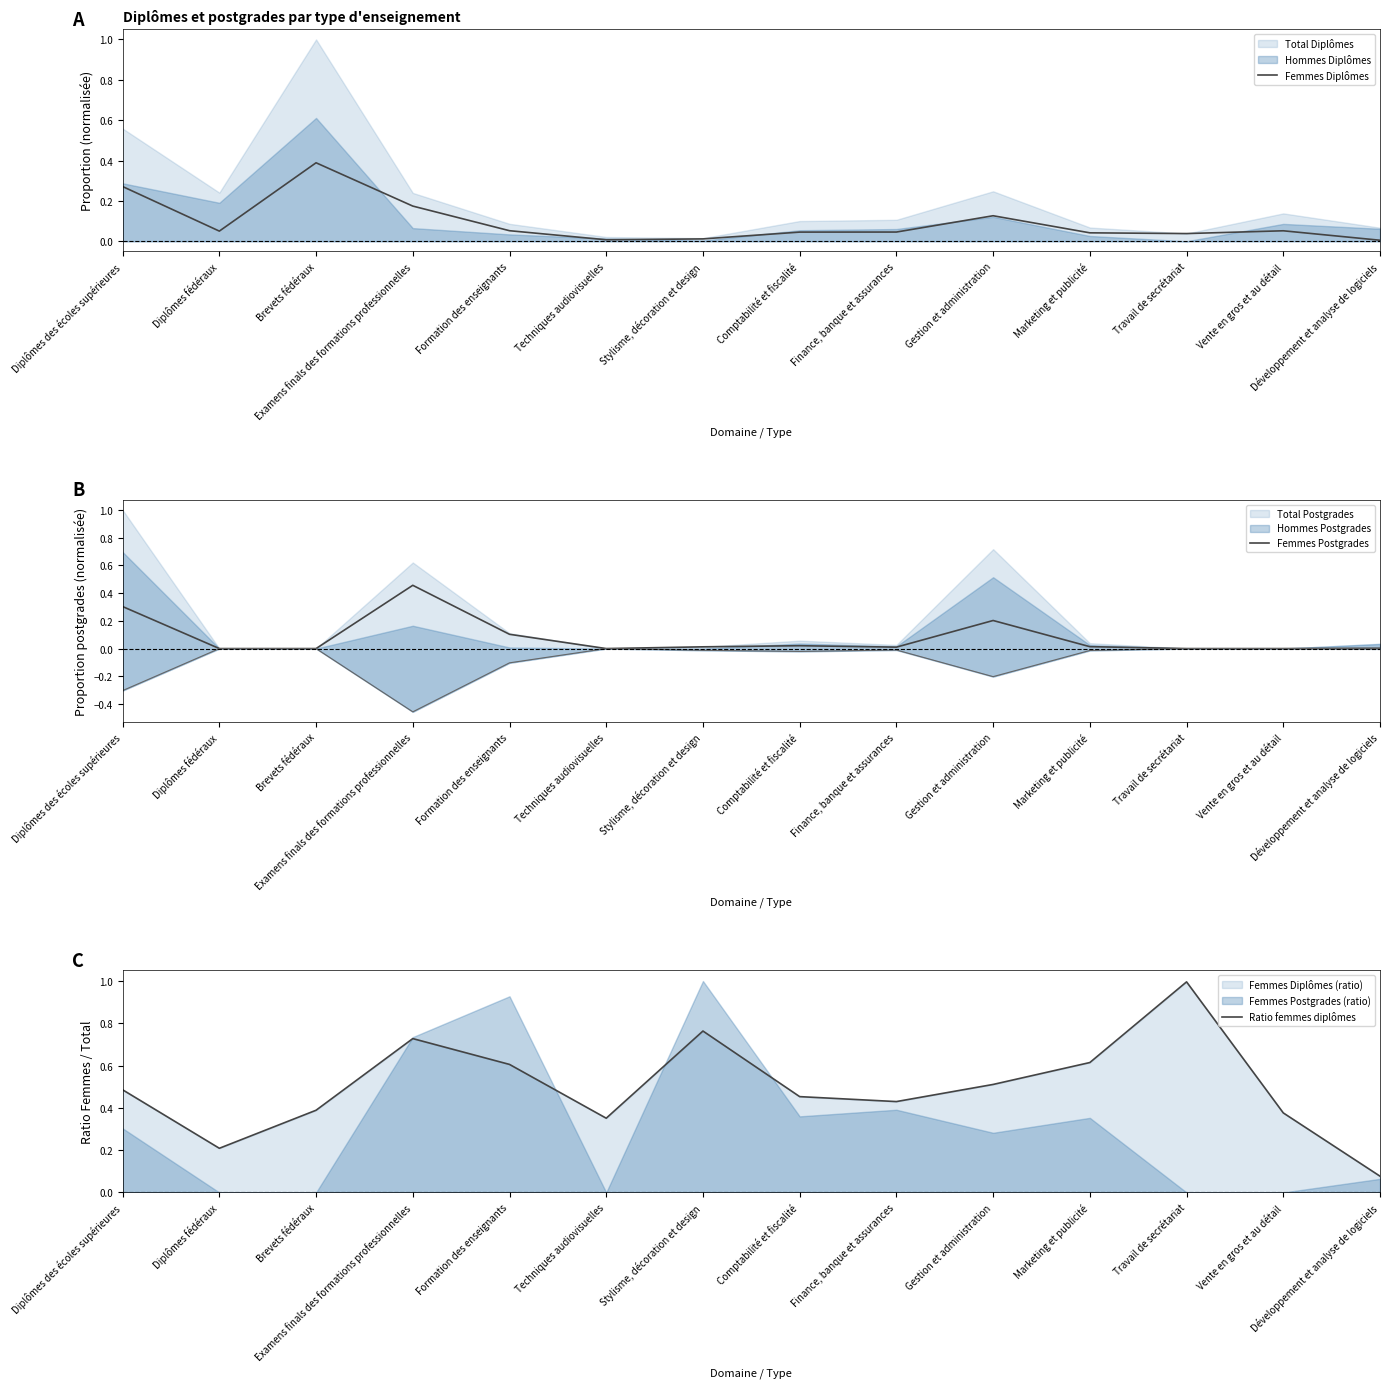

What is the sum of all Femmes Postgrades values?

1.1